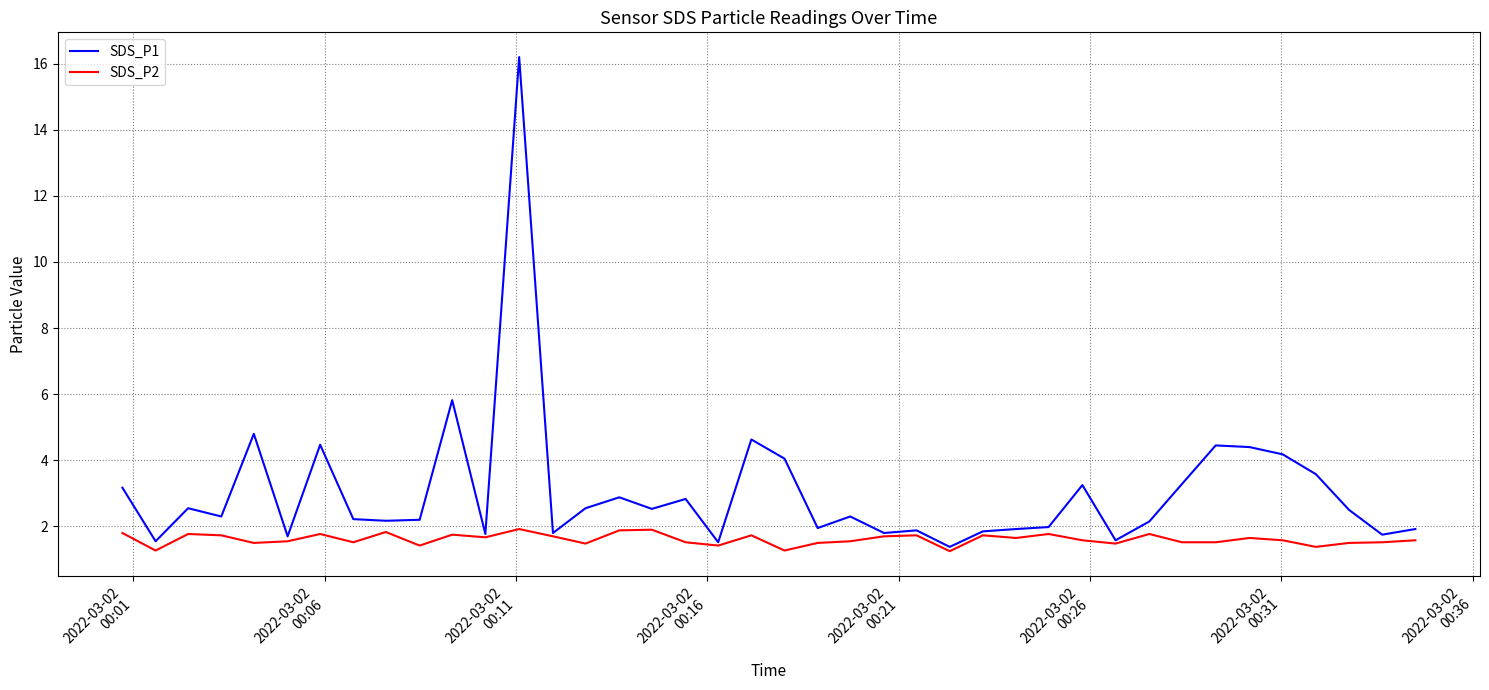

List the series in order of their peak value, lowest first.

SDS_P2, SDS_P1